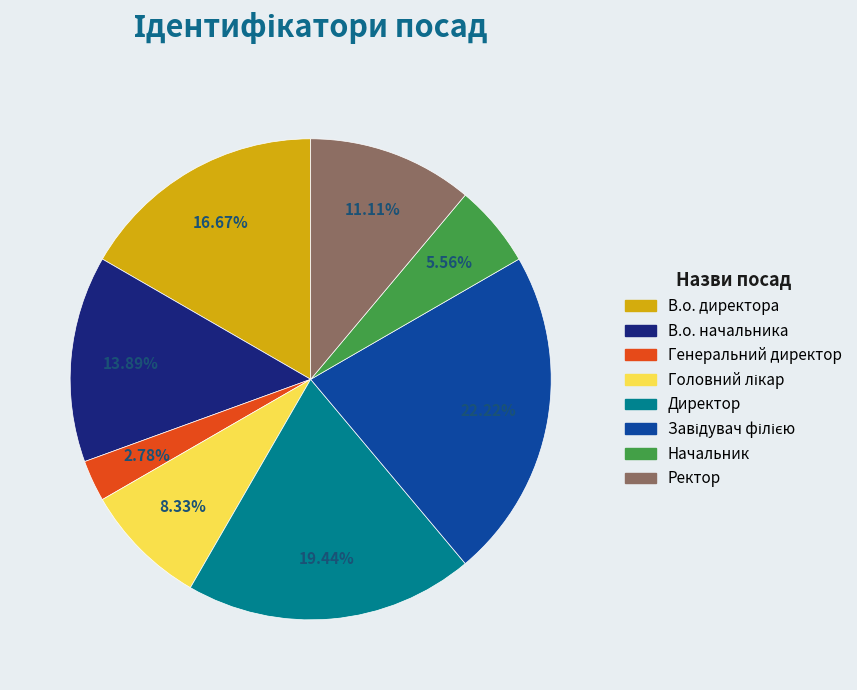

Which category has the smallest portion of the pie?

Генеральний директор